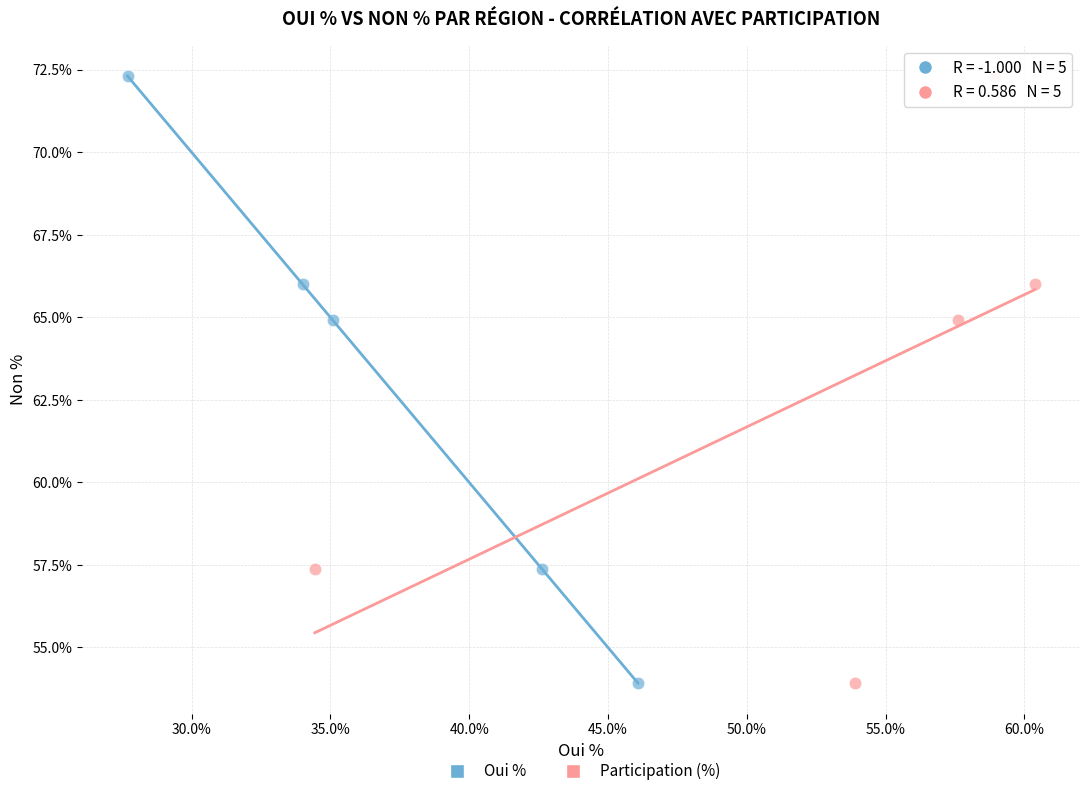

What are all the series names shown in the legend?

Oui %, Participation (%)